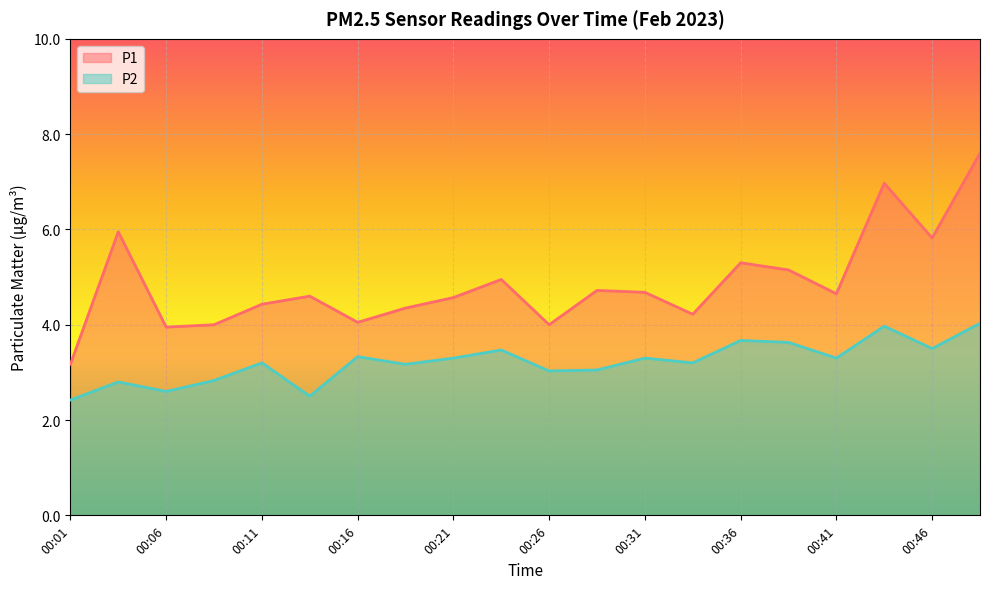

Rank the series by their maximum value, from lowest to highest.

P2, P1